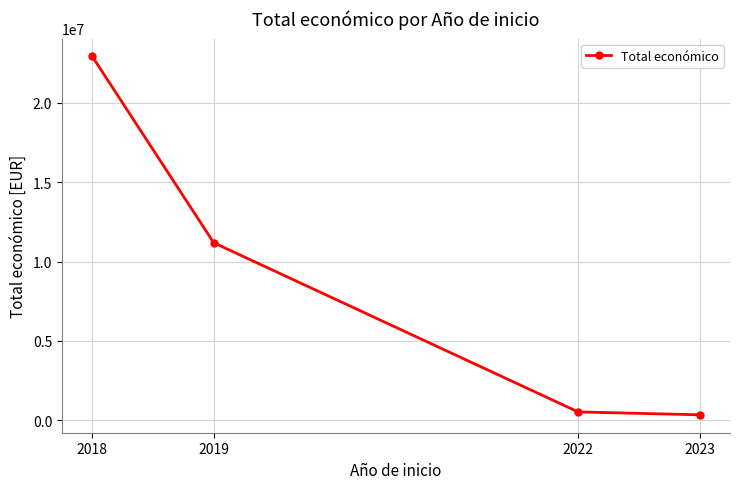

What is the change in value from 2019 to 2022?

-10648117